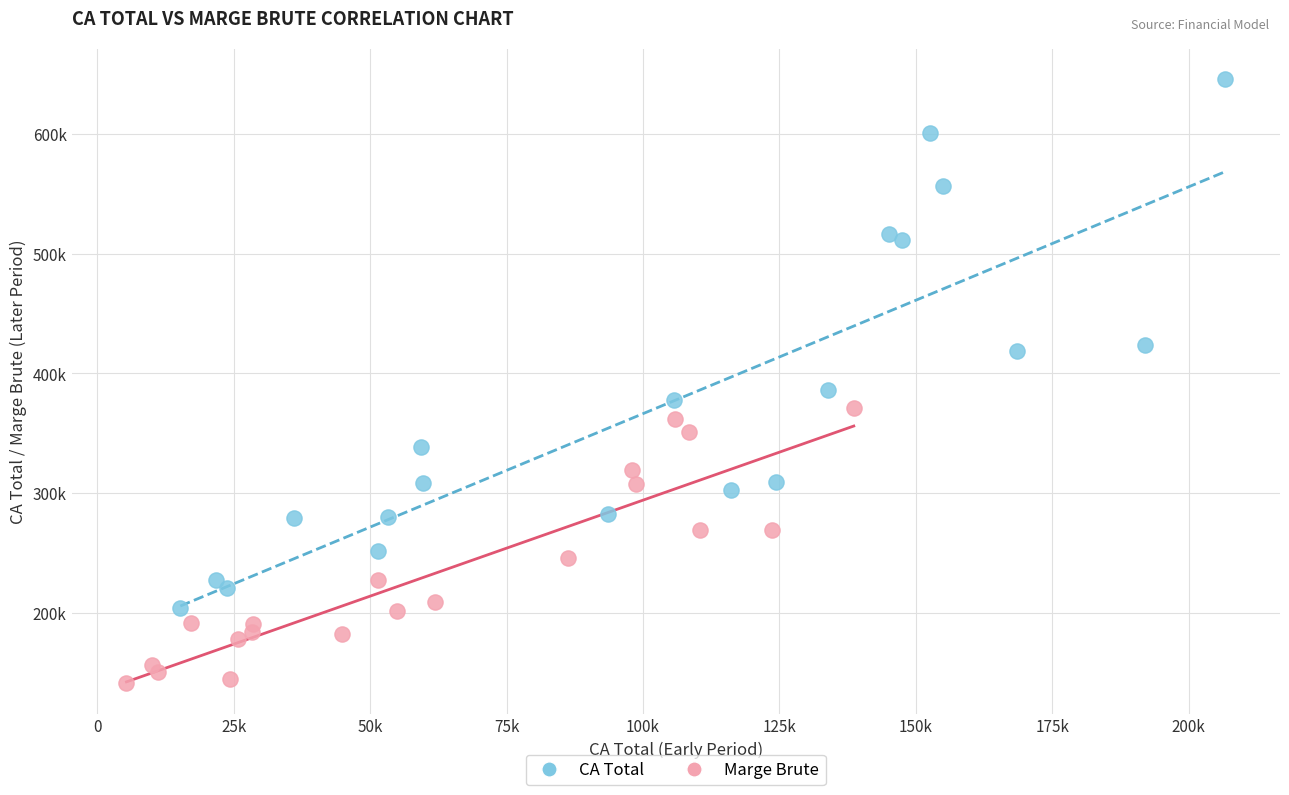

What are all the series names shown in the legend?

CA Total, Marge Brute